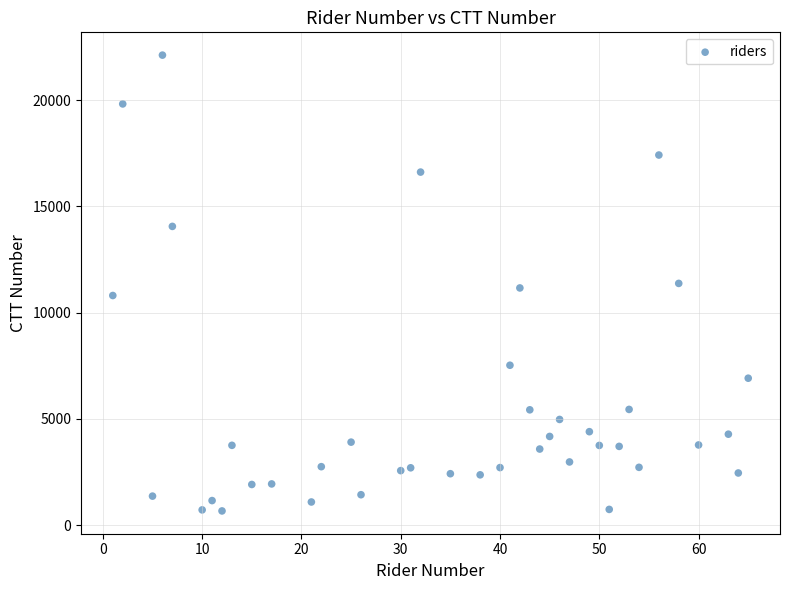

What is the range of Y values (max minus min)?

21453